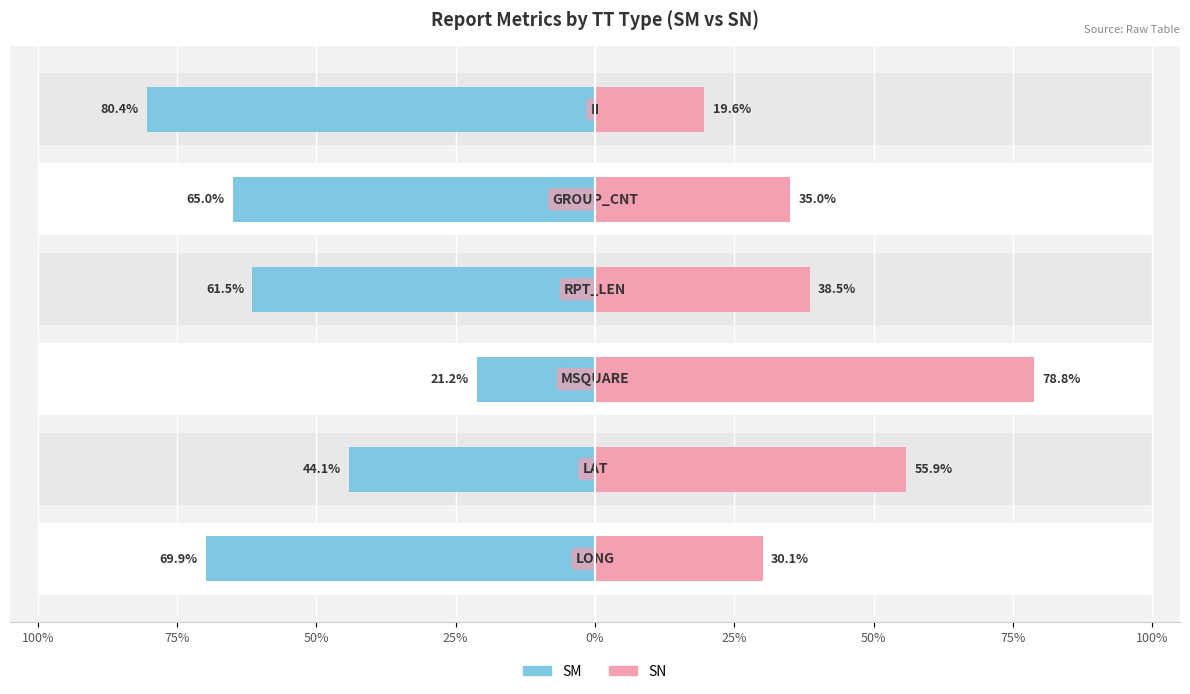

True or false: SM has a value of -100.9 at 100%.

False